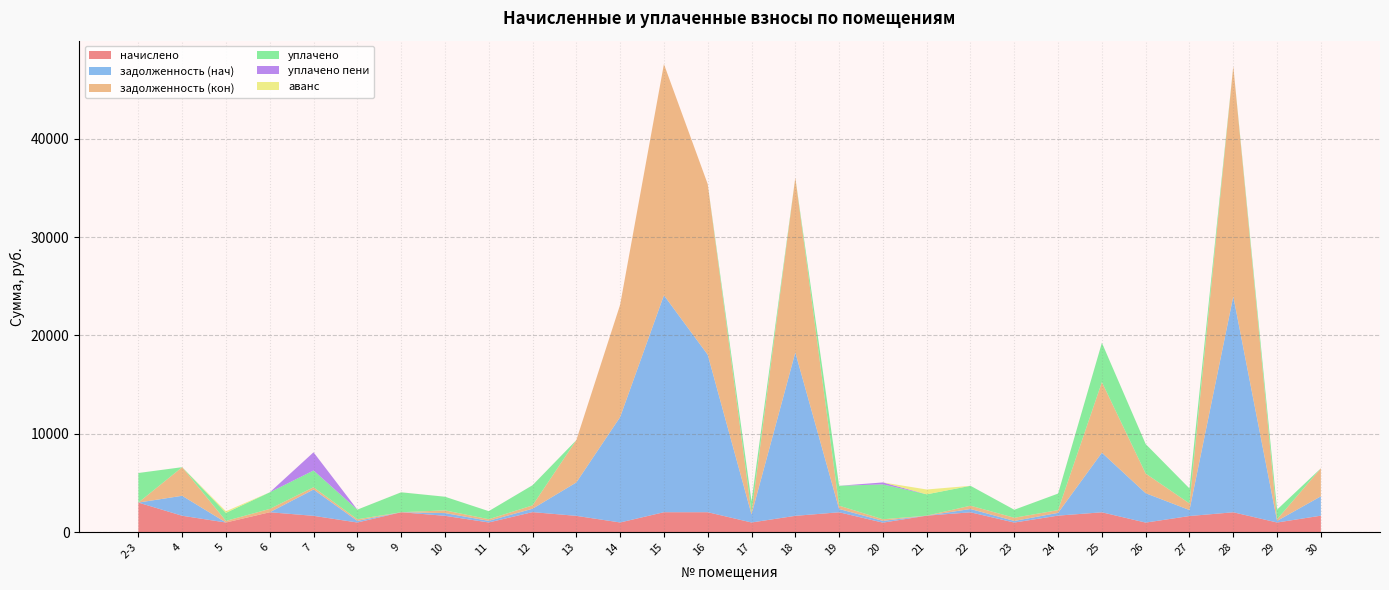

Reading right to left, list all the values displayed in this chart.

начислено: 30=1675.9	29=982.6	28=2021.9	27=1640.9	26=973.1	25=2020.0	24=1682.2	23=977.2	22=2019.3	21=1678.7	20=968.0	19=2021.8	18=1660.0	17=983.6	16=2029.1	15=2028.8	14=985.8	13=1658.0	12=2038.4	11=986.5	10=1663.1	9=2025.7	8=982.6	7=1660.0	6=2025.7	5=982.6	4=1668.5	2-3=3008.6
задолженность (нач): 30=1969.7	29=163.8	28=21956.6	27=609.1	26=2987.1	25=6063.6	24=280.1	23=162.7	22=336.6	21=0.0	20=180.0	19=337.0	18=16615.3	17=824.8	16=16015.6	15=22060.8	14=10719.2	13=3398.3	12=342.2	11=164.4	10=277.2	9=0.0	8=163.8	7=2676.7	6=0.0	5=0.0	4=2031.5	2-3=0.0
задолженность (кон): 30=2850.0	29=163.5	28=23401.3	27=670.3	26=1998.4	25=7175.1	24=279.8	23=325.9	22=336.9	21=0.0	20=162.0	19=337.0	18=17776.7	17=167.3	16=17356.6	15=23512.4	14=11424.5	13=4301.8	12=342.2	11=164.4	10=277.2	9=0.0	8=163.8	7=232.5	6=337.6	5=163.8	4=2908.2	2-3=0.0
уплачено: 30=0.0	29=982.9	28=0.0	27=1524.0	26=3000.0	25=4000.0	24=1682.6	23=814.4	22=2019.3	21=2169.4	20=3548.8	19=2021.8	18=0.0	17=1147.4	16=0.0	15=0.0	14=0.0	13=0.0	12=2047.9	11=822.0	10=1386.0	9=2026.7	8=982.2	7=1704.9	6=1688.0	5=818.9	4=0.0	2-3=3008.6
уплачено пени: 30=0.0	29=0.0	28=0.0	27=0.0	26=0.0	25=0.0	24=0.1	23=0.0	22=1.3	21=0.0	20=198.3	19=0.0	18=0.0	17=15.3	16=0.0	15=0.0	14=0.0	13=0.0	12=1.7	11=0.0	10=0.0	9=0.0	8=0.0	7=1848.4	6=0.0	5=0.0	4=0.0	2-3=0.0
аванс: 30=0.0	29=0.0	28=0.0	27=0.0	26=0.0	25=0.0	24=0.0	23=0.0	22=0.0	21=491.0	20=0.0	19=0.0	18=0.0	17=0.0	16=0.0	15=0.0	14=0.0	13=0.0	12=0.0	11=0.0	10=0.0	9=3.1	8=0.0	7=0.0	6=0.0	5=163.8	4=0.0	2-3=0.0